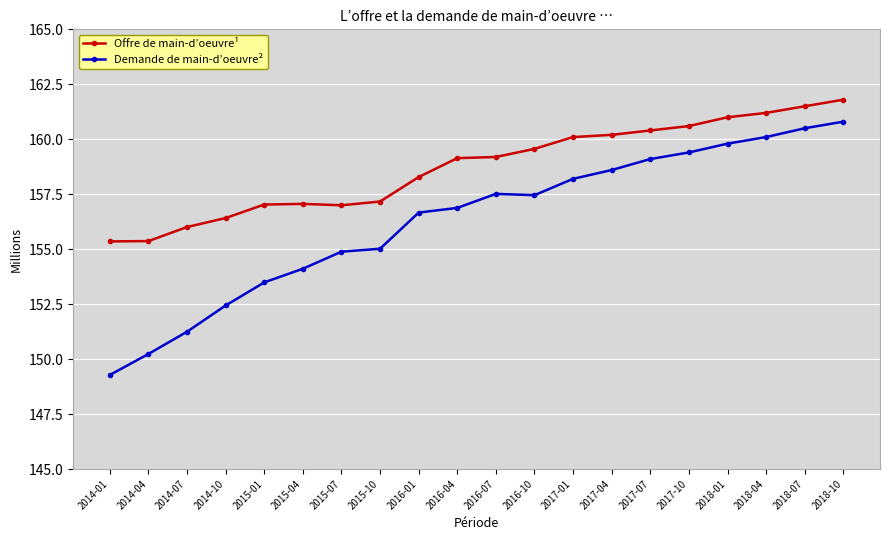

What is the value of the Demande de main-d’oeuvre² point at the 2nd from the left?

150.2